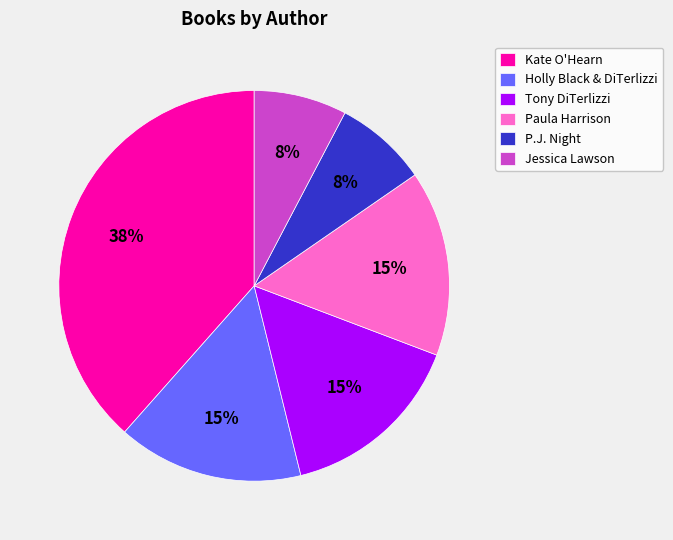

To the nearest percent, what is the average slice percentage?

17%